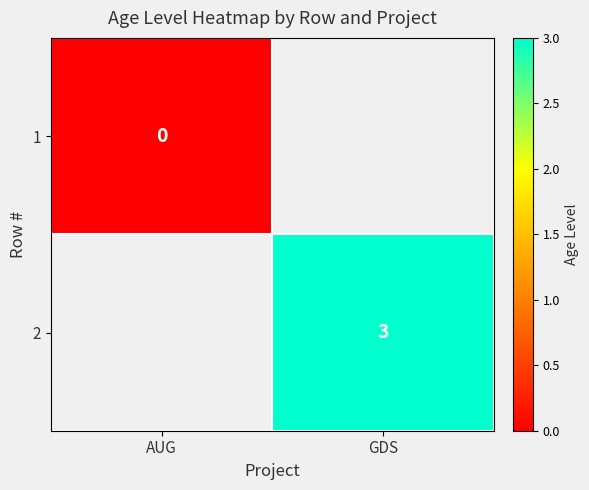

The value of 2 at GDS is 1. True or false?

False